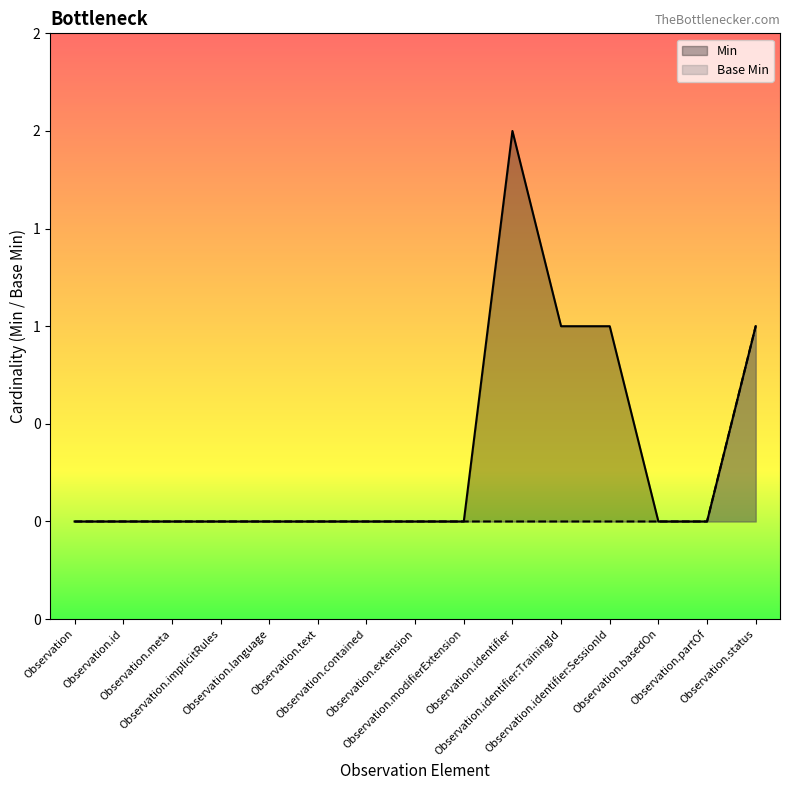

Is the value of Base Min at Observation.extension greater than the value of Min at Observation?

No